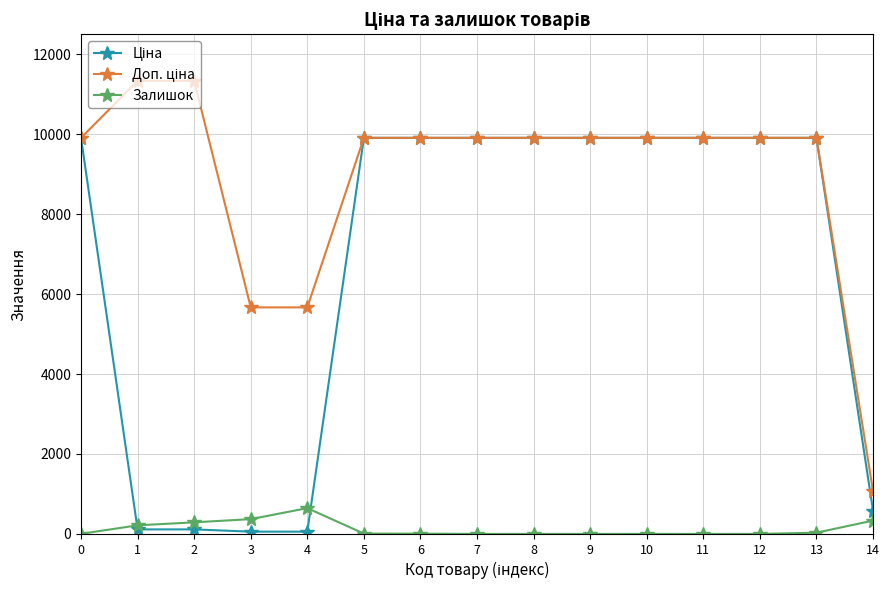

The value of Залишок at 2 is 290.0. True or false?

True